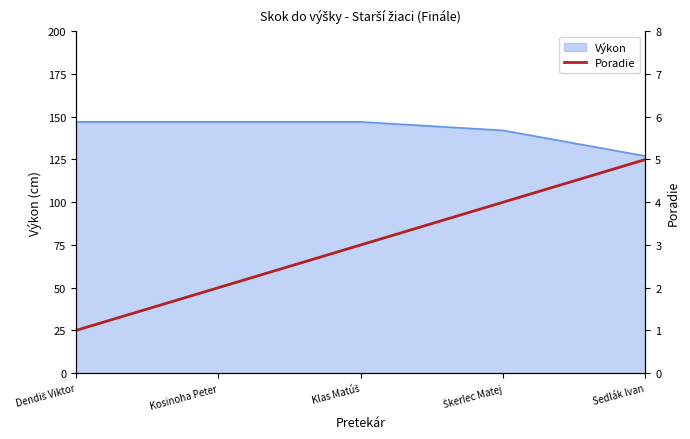

The Výkon series shows 127 at Sedlák Ivan. True or false?

True